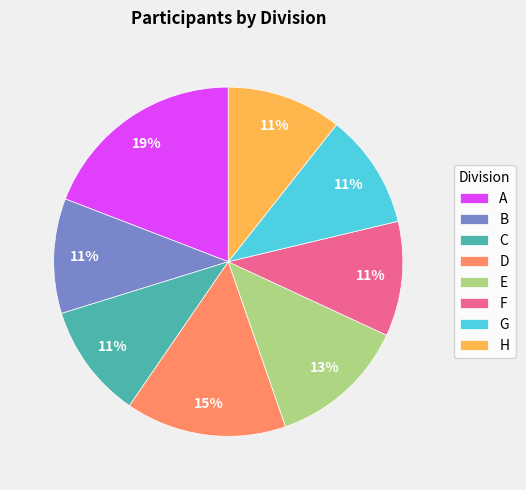

What is the ratio of the value at D to the value at C?

1.4